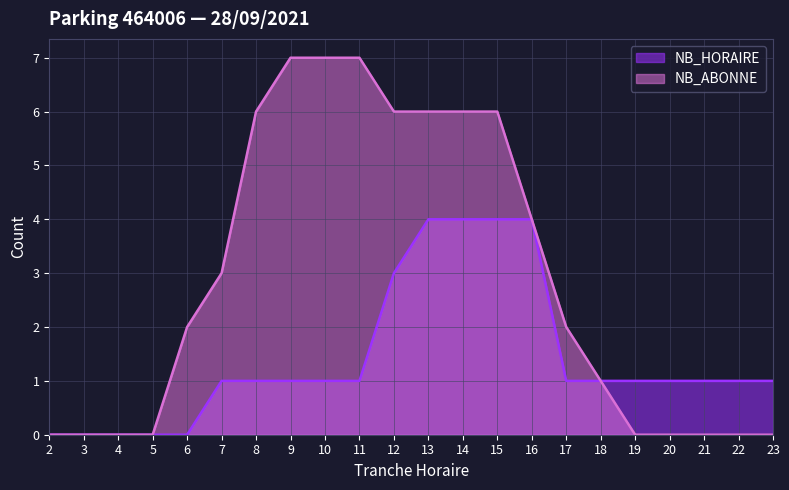

What is the difference between the maximum and second lowest values in the NB_ABONNE series?

7